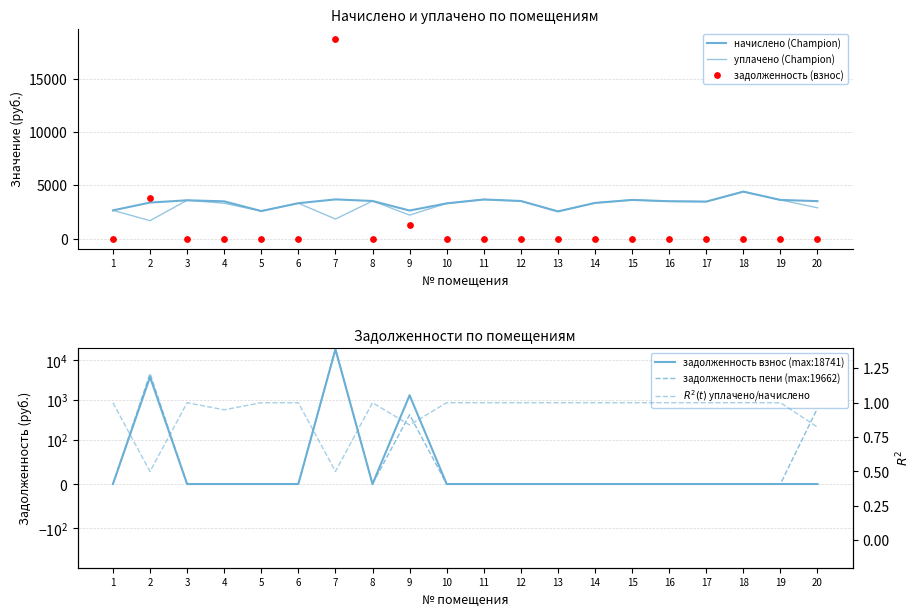

Which series contains the lowest Y value?

задолженность (взнос)